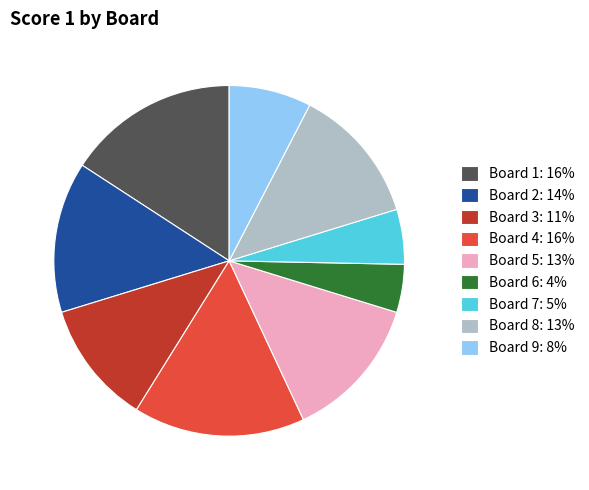

Which slice is the smallest?

Board 6